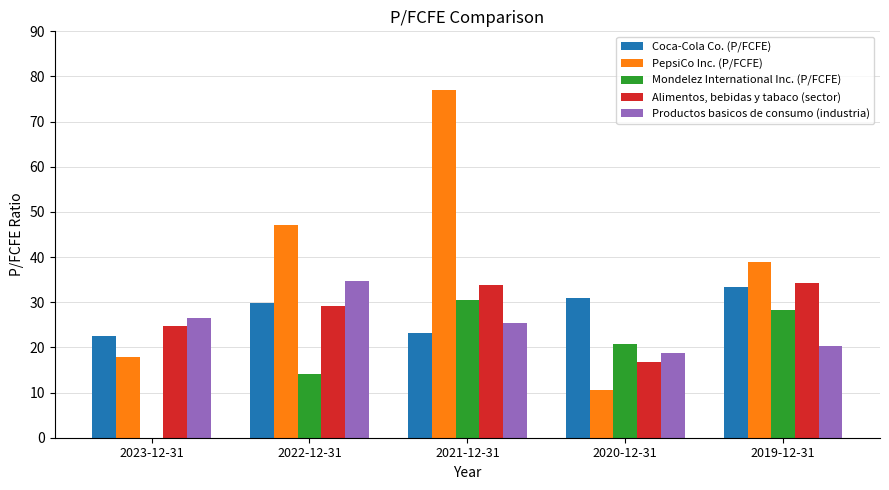

What value does the Productos basicos de consumo (industria) series have at 2022-12-31?

34.8